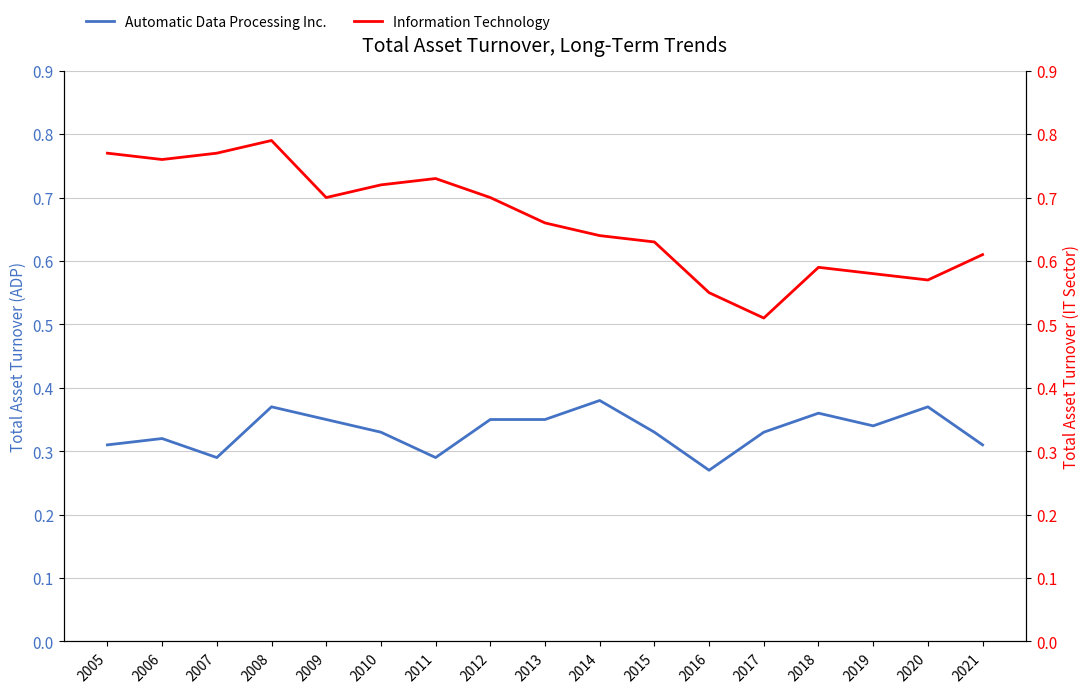

What value does the Information Technology series have at 2015?

0.6